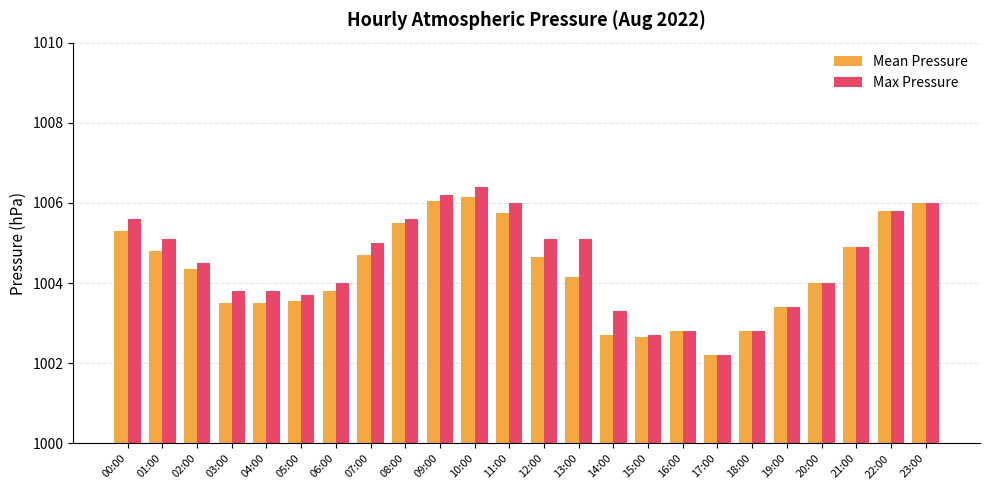

What position from the right is 04:00?

20